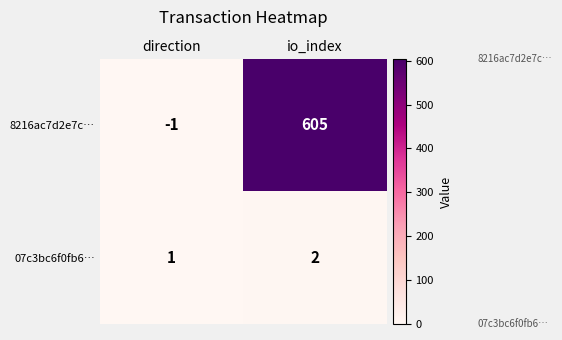

Where is 07c3bc6f0fb6… nearest to the value 1?

direction